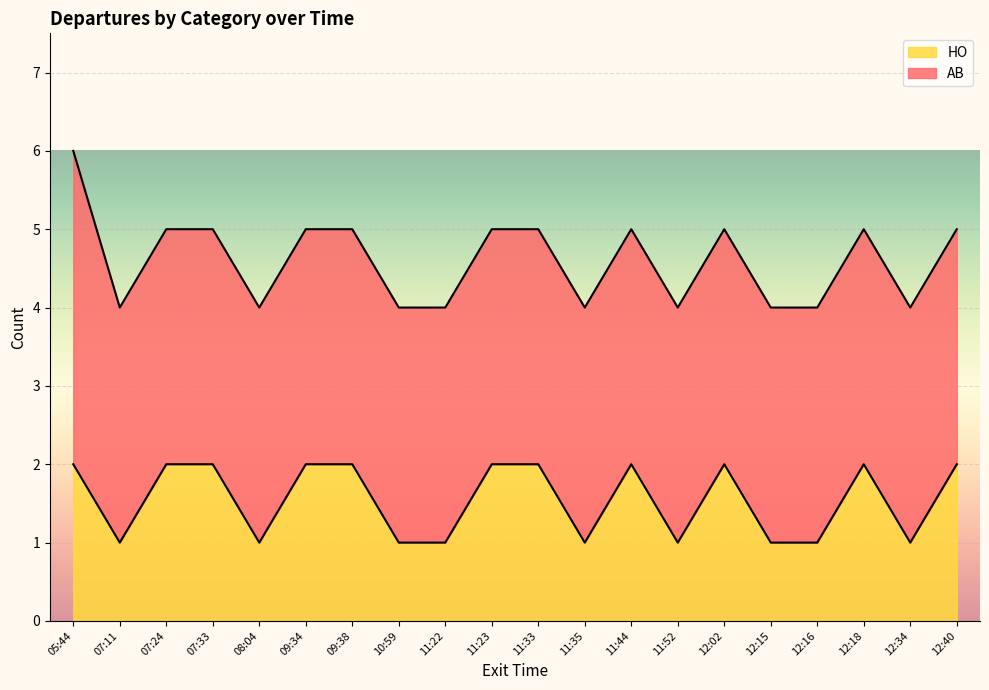

What is the sum of the values at 09:34 and 11:22?

3